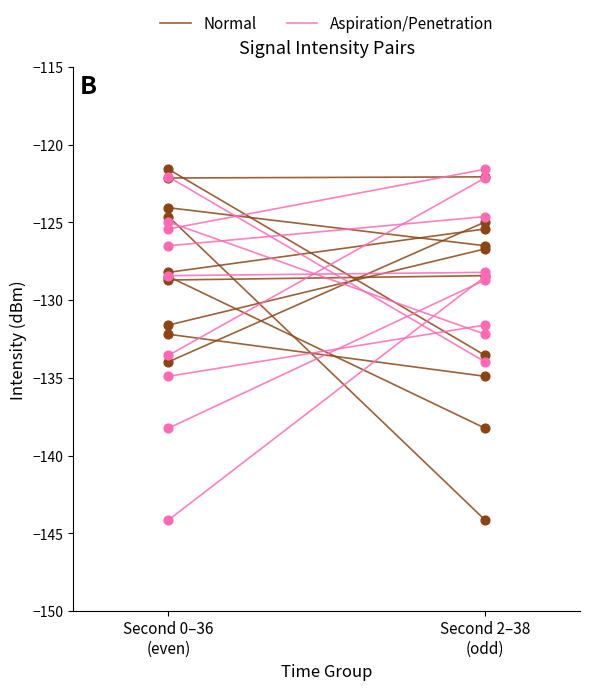

At how many categories does at least one series exceed -126?

2